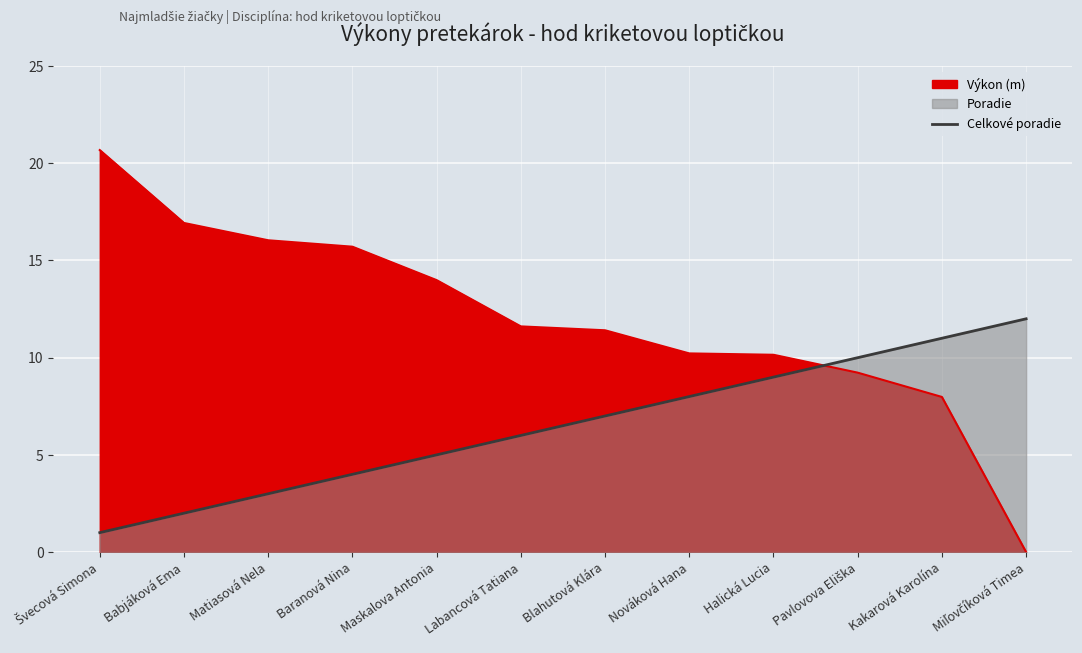

Is it true that the value at Baranová Nina is 2?

False